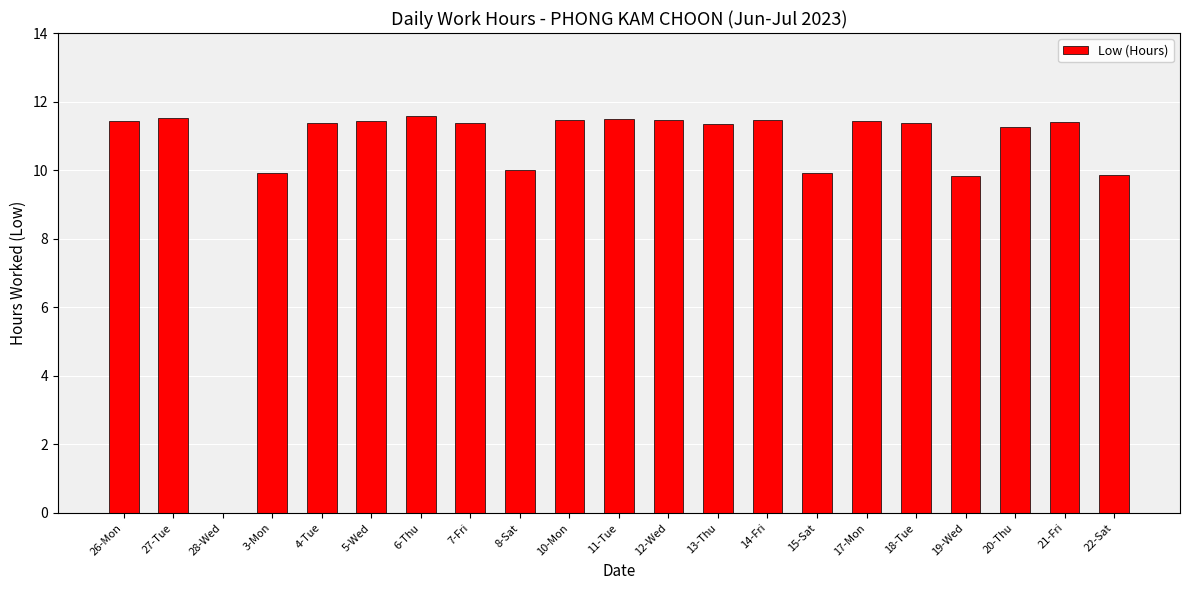

What is the sum of the values at 27-Tue and 12-Wed?

23.0